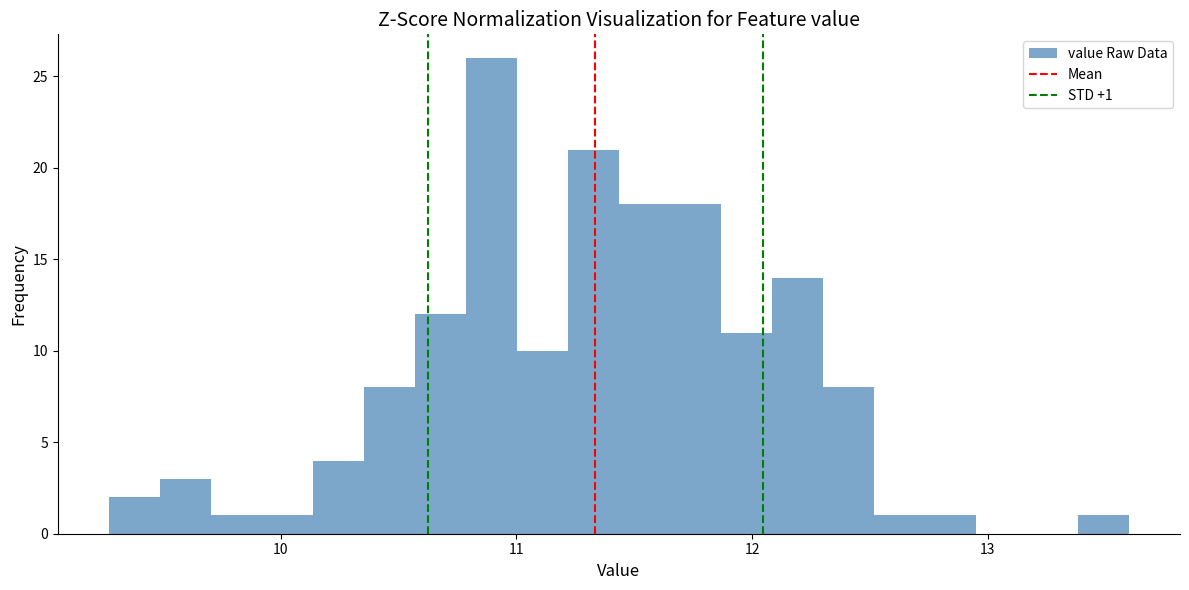

Read against the x-axis, roughly where is the centre of the tallest bar?

10.9